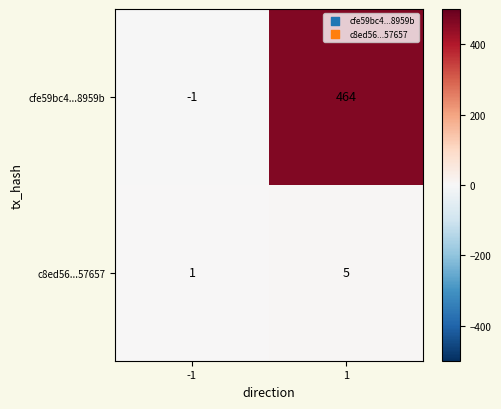

How many categories are shown in the chart?

2